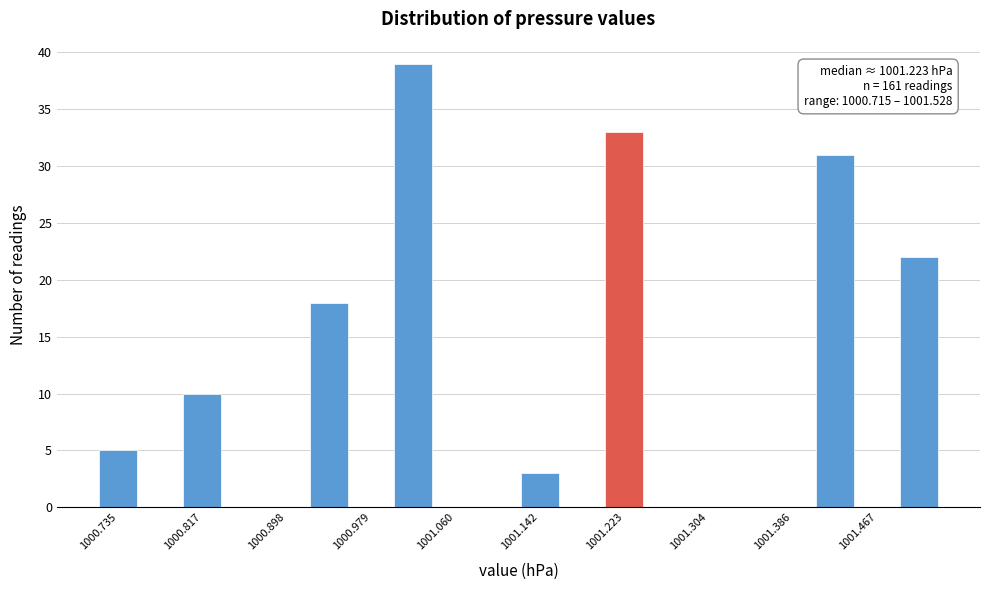

Over which range of the x-axis is the bar tallest?

1001.00 to 1001.04